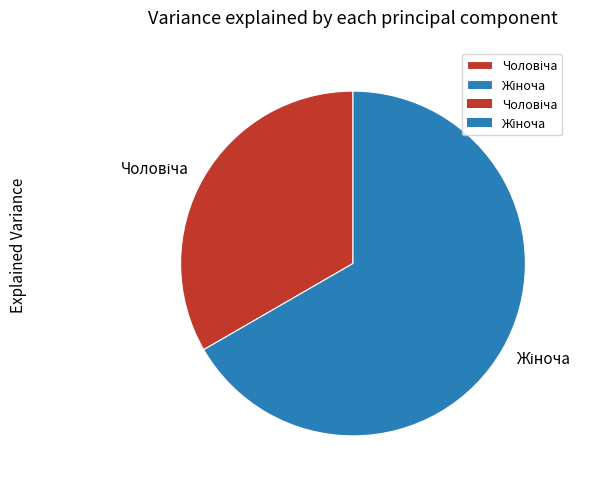

Is there any slice that represents more than half of the pie?

Yes